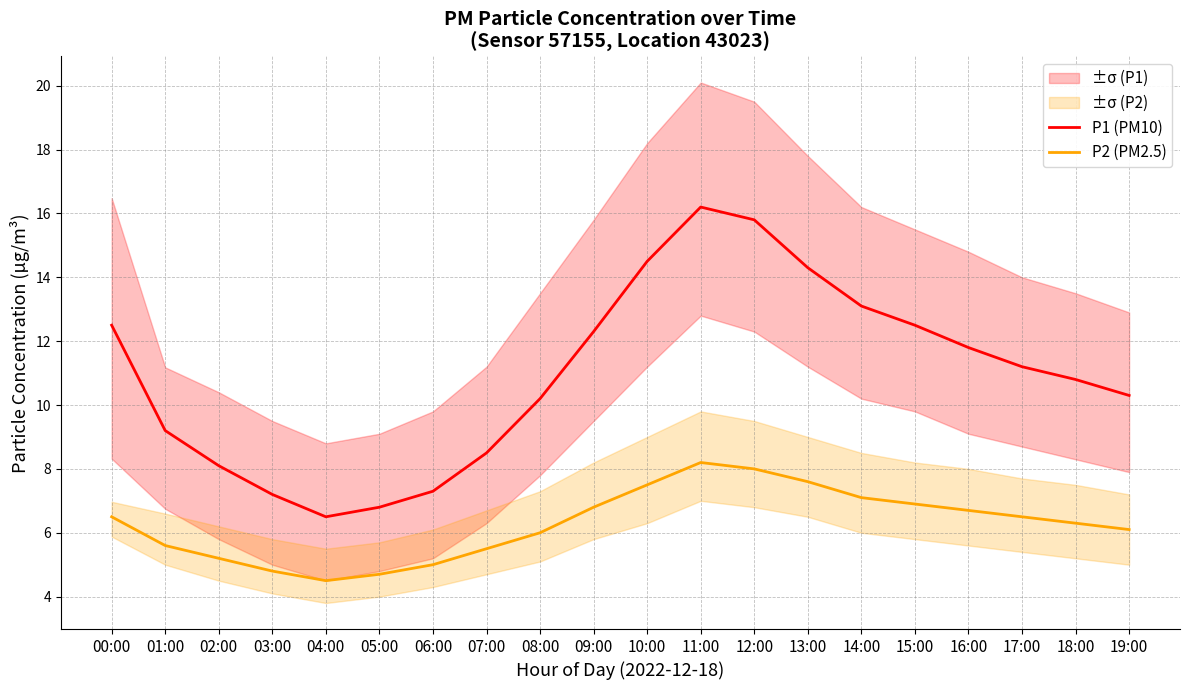

The value of P1 (PM10) at 03:00 is 7.2. True or false?

True